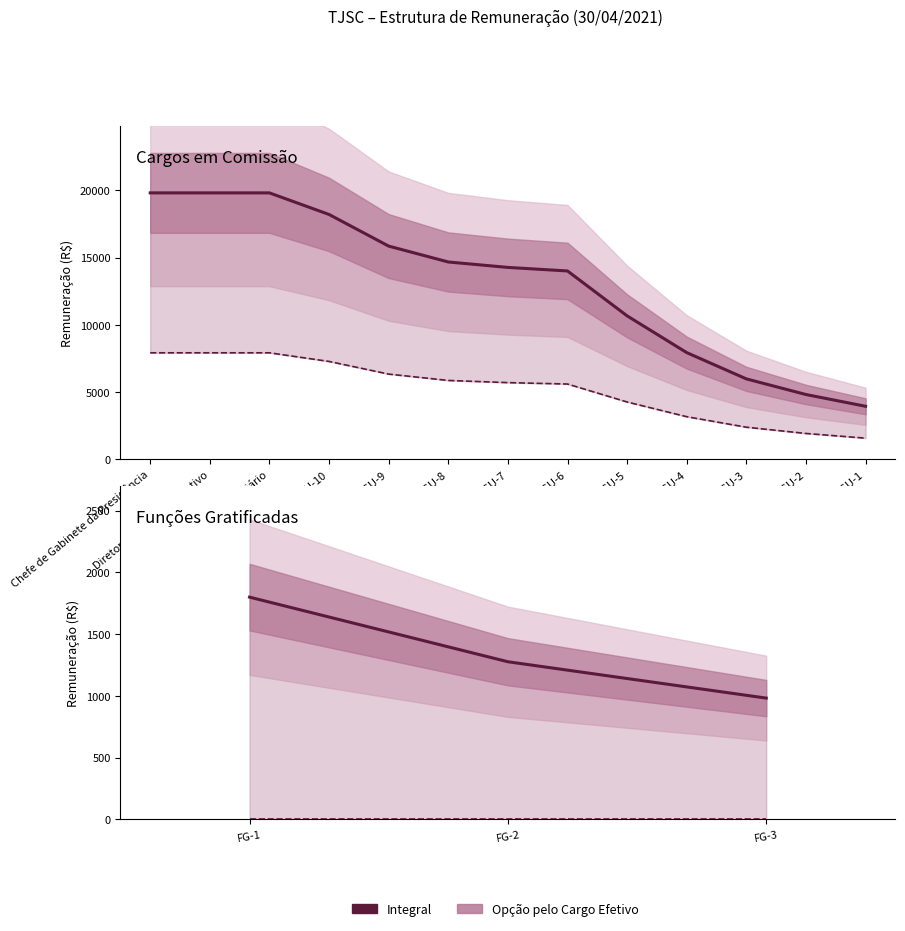

At which label does Integral reach its peak?

FG-1